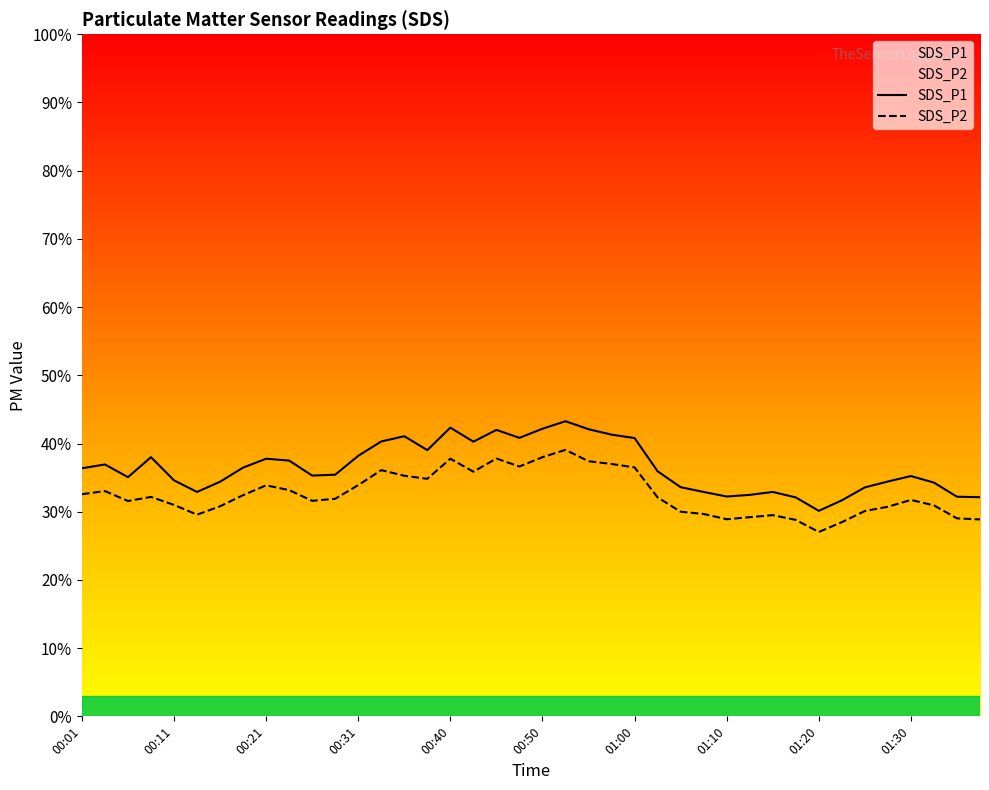

What is the minimum value for SDS_P2?

27.0